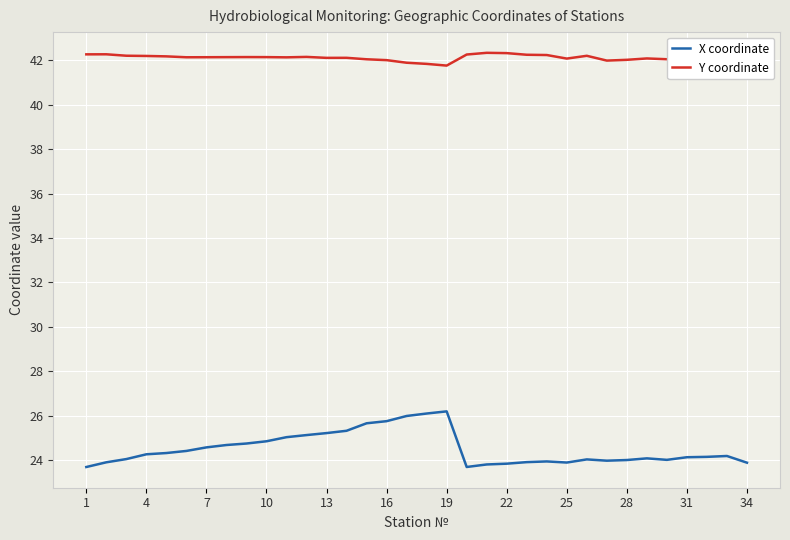

True or false: X coordinate and Y coordinate intersect in this chart.

False